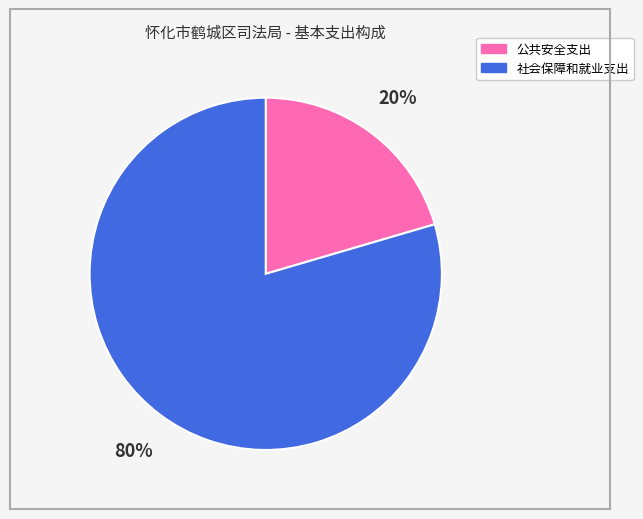

How many slices are in this pie chart?

2